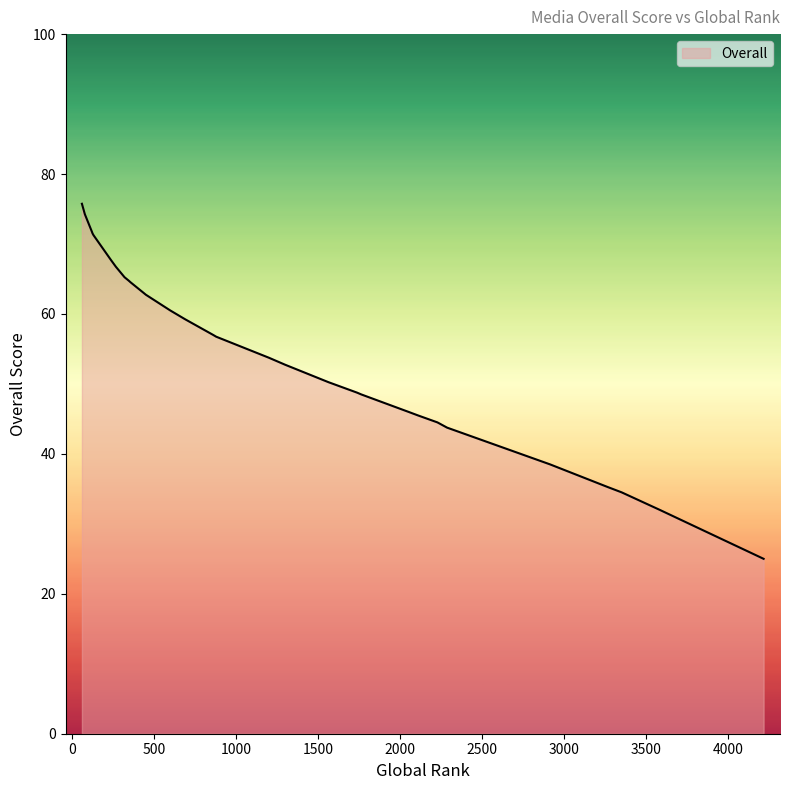

At which label is the value closest to 50?

1563